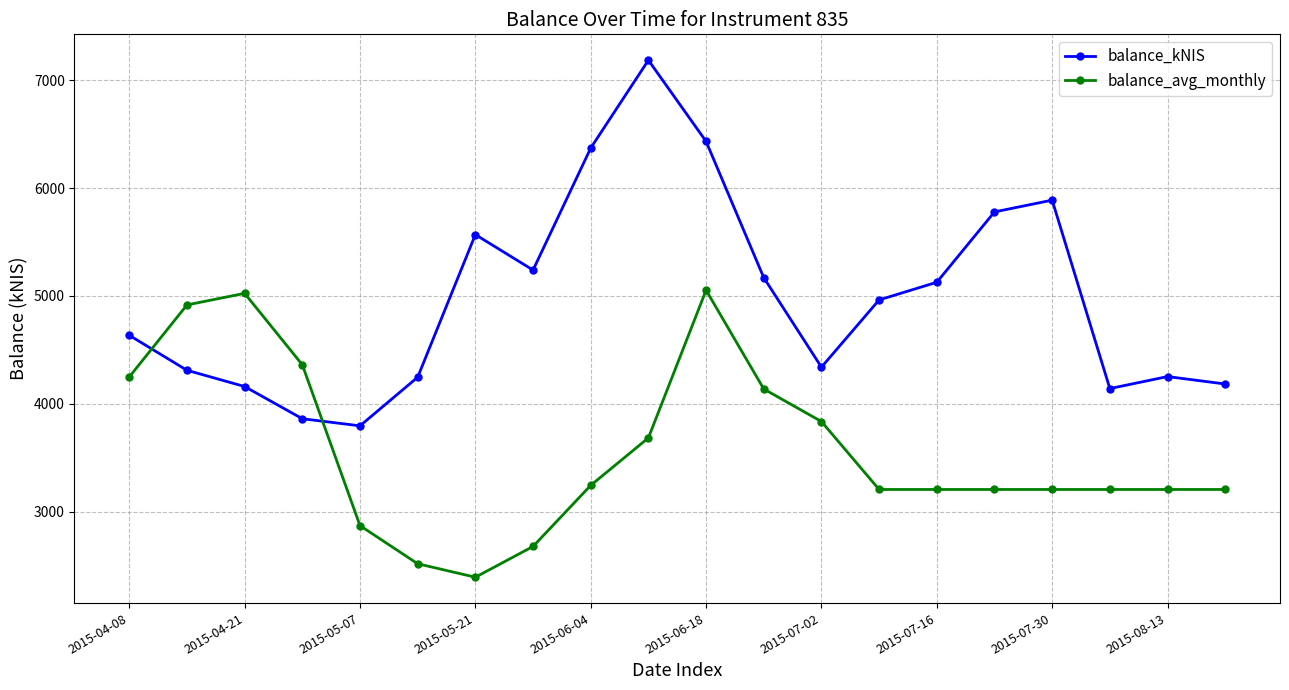

Which series has the largest total across all categories?

balance_kNIS